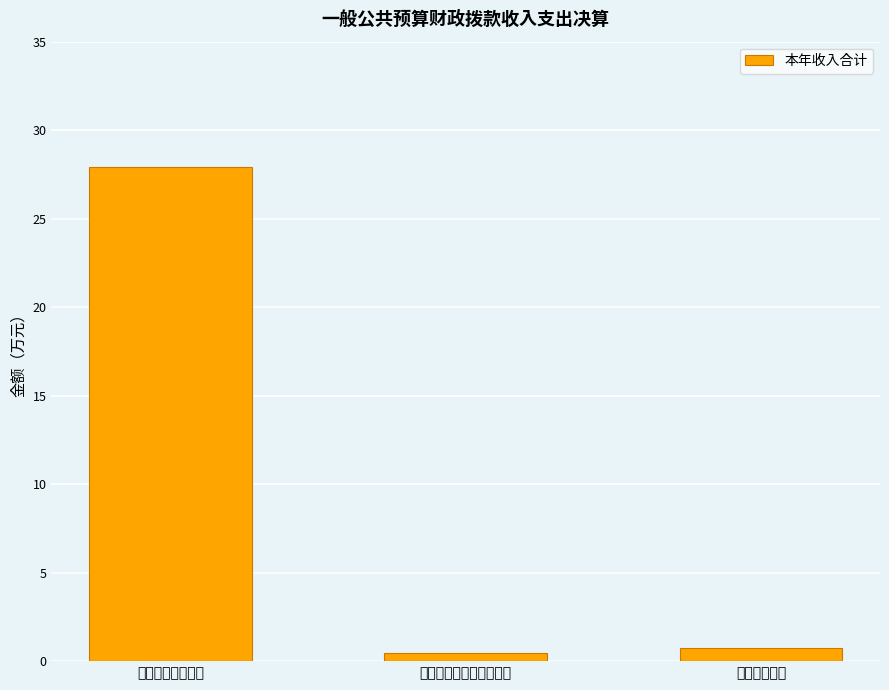

What position from the left is 医疗卫生与计划生育支出?

2